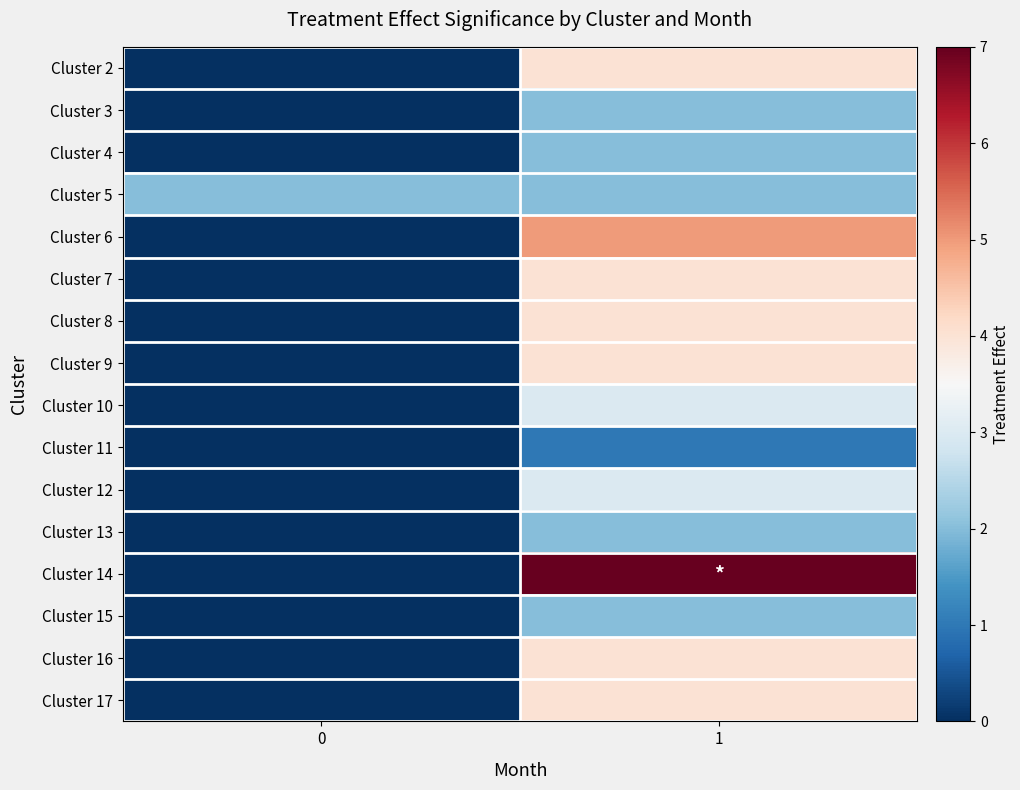

At how many categories does at least one series exceed 4?

1